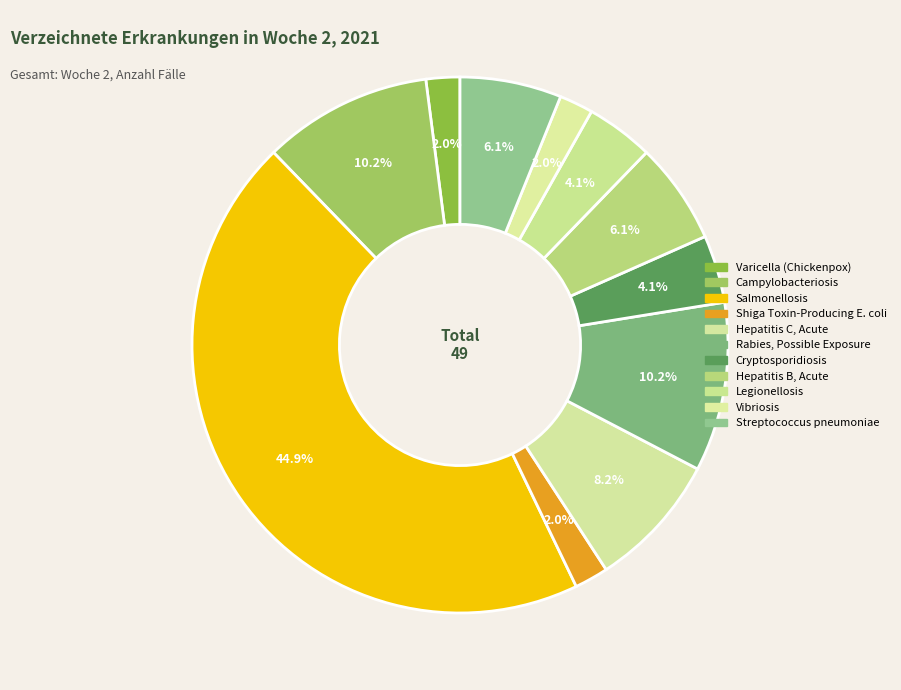

To the nearest percent, what is the difference between the Cryptosporidiosis and Shiga Toxin-Producing E. coli slice percentages?

2%